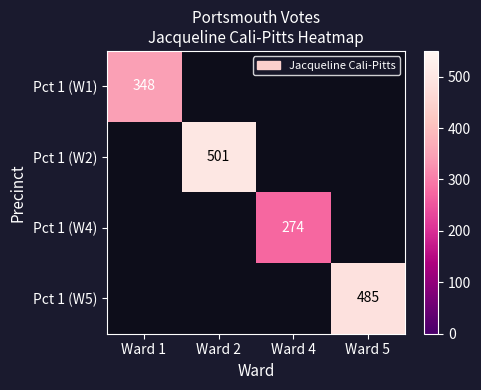

The Pct 1 (W2) series shows 291 at Ward 2. True or false?

False